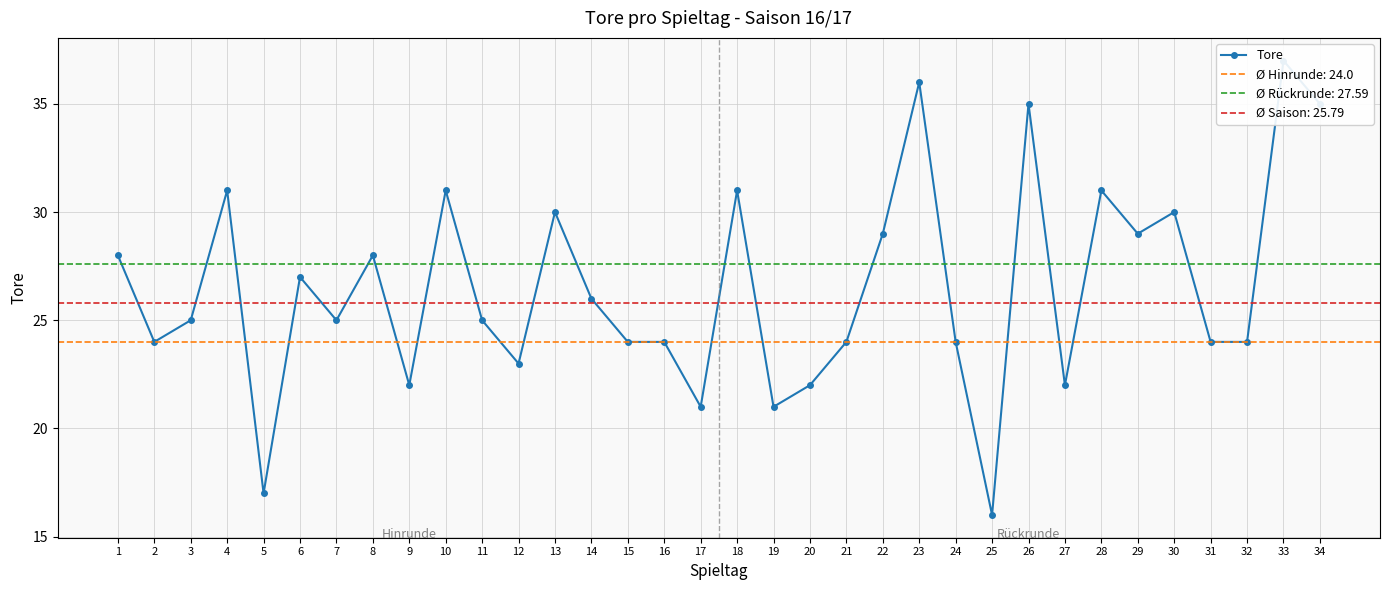

What is the difference between the maximum and second lowest values?

20